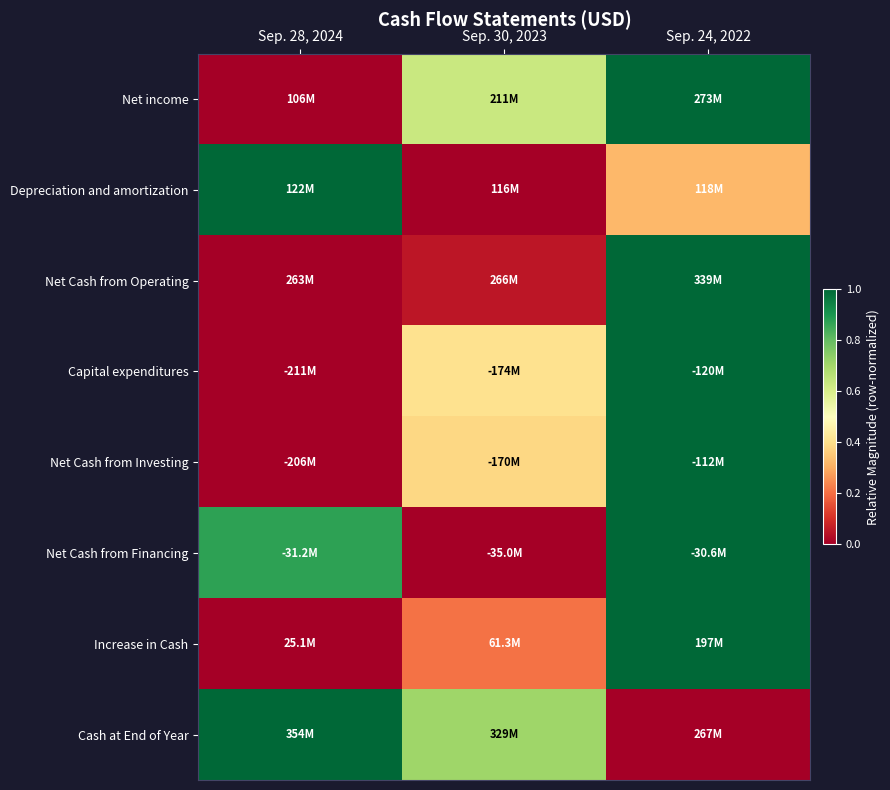

Reading left to right, list all the values displayed in this chart.

Net income: Sep. 28, 2024=0.0	Sep. 30, 2023=0.6	Sep. 24, 2022=1.0
Depreciation and amortization: Sep. 28, 2024=1.0	Sep. 30, 2023=0.0	Sep. 24, 2022=0.3
Net Cash from Operating: Sep. 28, 2024=0.0	Sep. 30, 2023=0.1	Sep. 24, 2022=1.0
Capital expenditures: Sep. 28, 2024=0.0	Sep. 30, 2023=0.4	Sep. 24, 2022=1.0
Net Cash from Investing: Sep. 28, 2024=0.0	Sep. 30, 2023=0.4	Sep. 24, 2022=1.0
Net Cash from Financing: Sep. 28, 2024=0.9	Sep. 30, 2023=0.0	Sep. 24, 2022=1.0
Increase in Cash: Sep. 28, 2024=0.0	Sep. 30, 2023=0.2	Sep. 24, 2022=1.0
Cash at End of Year: Sep. 28, 2024=1.0	Sep. 30, 2023=0.7	Sep. 24, 2022=0.0